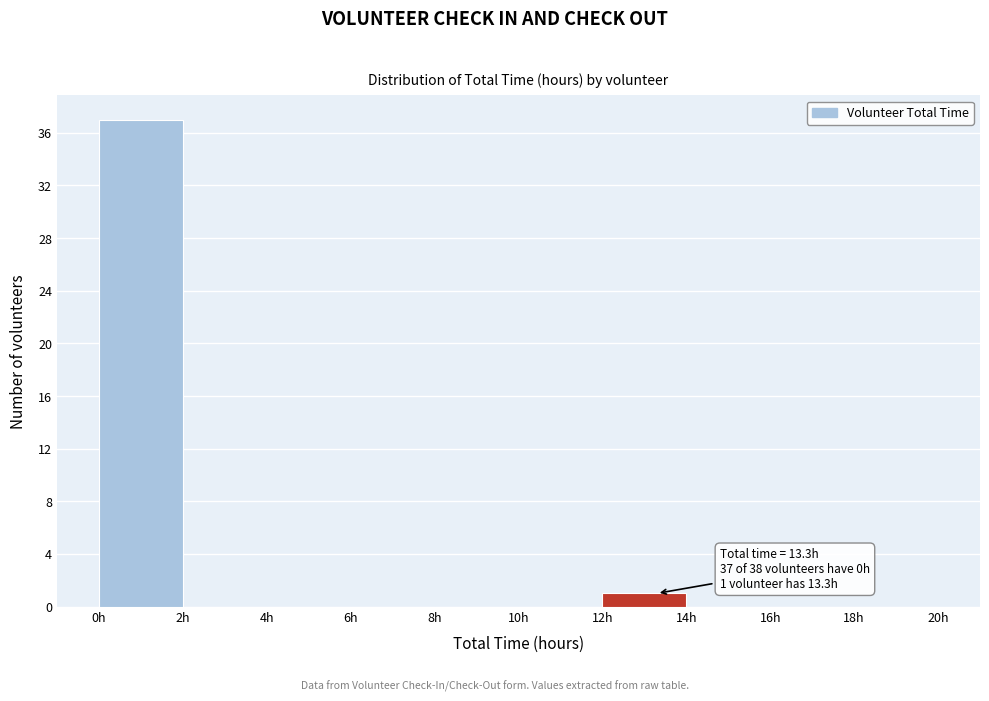

Which range on the x-axis has the tallest bar?

0 to 2